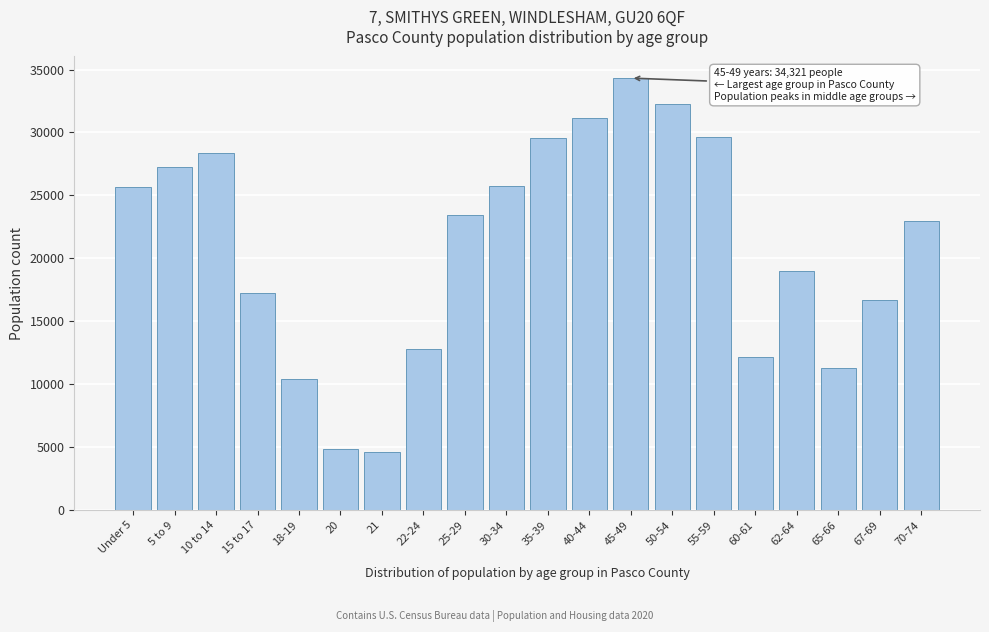

What is the value of the 8th bar from the left?

12776